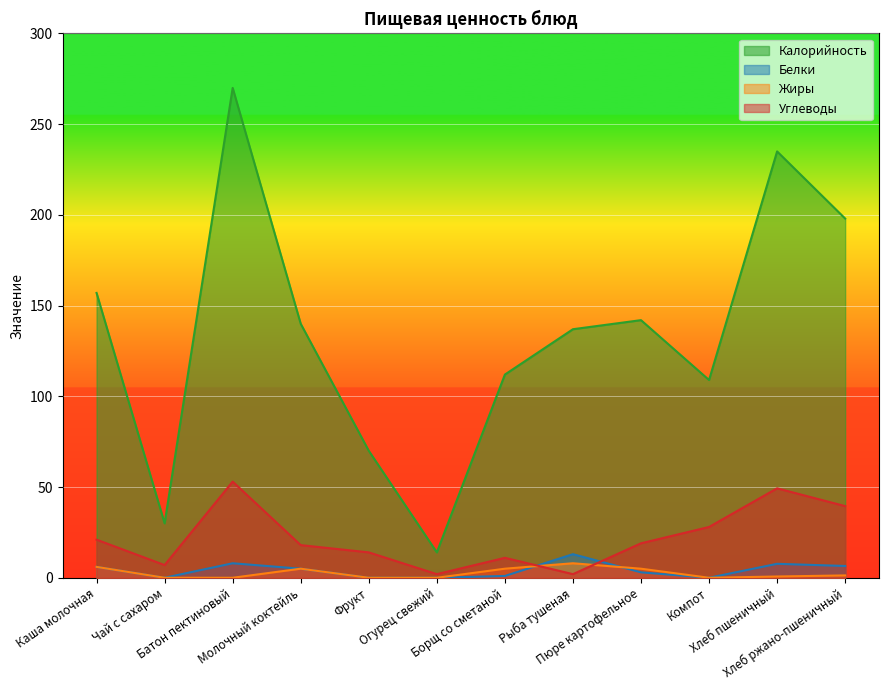

True or false: Углеводы has a value of 53.0 at Батон пектиновый.

True